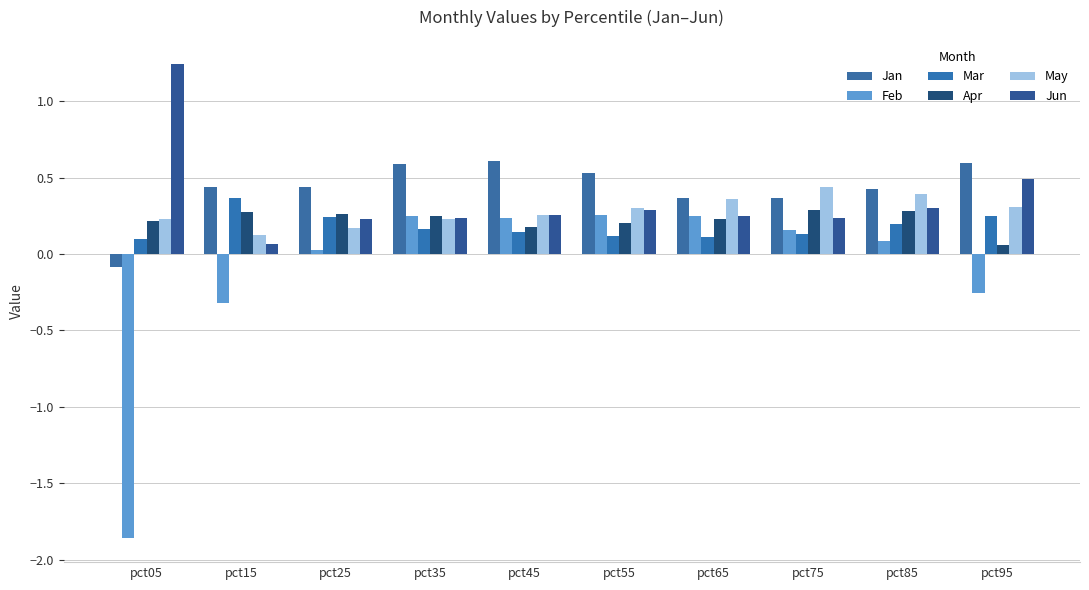

Which label corresponds to the largest value in the chart?

pct05